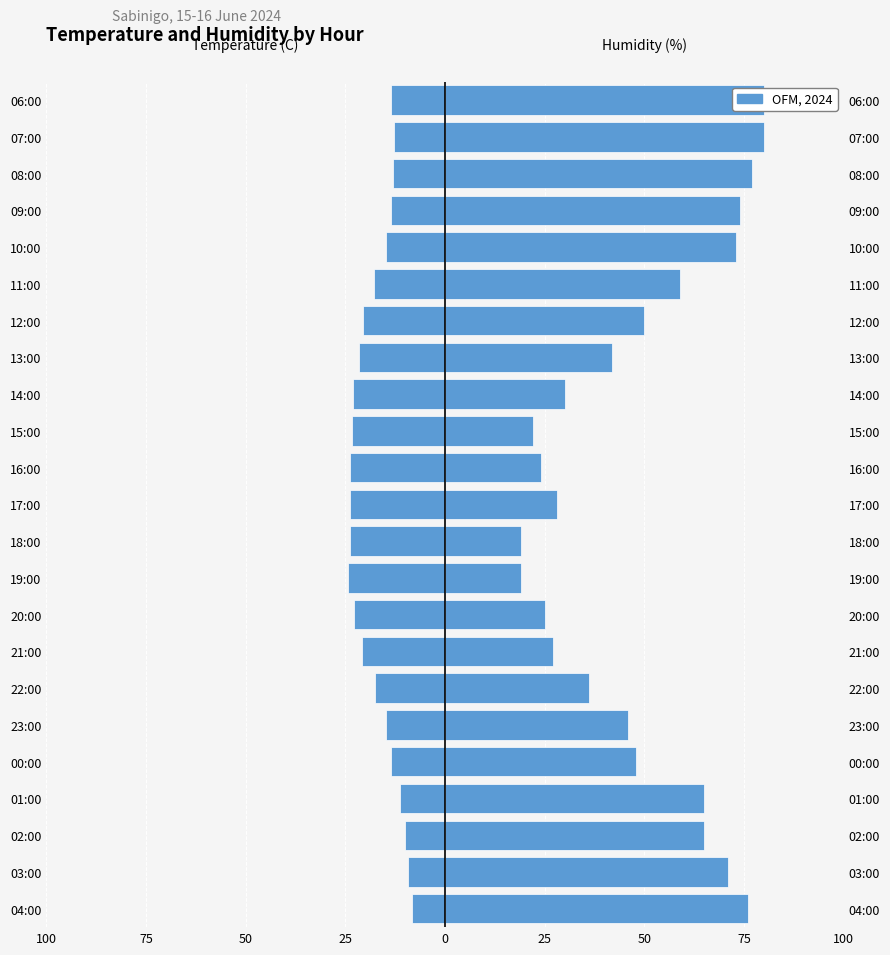

How many bars are there in each group?

2